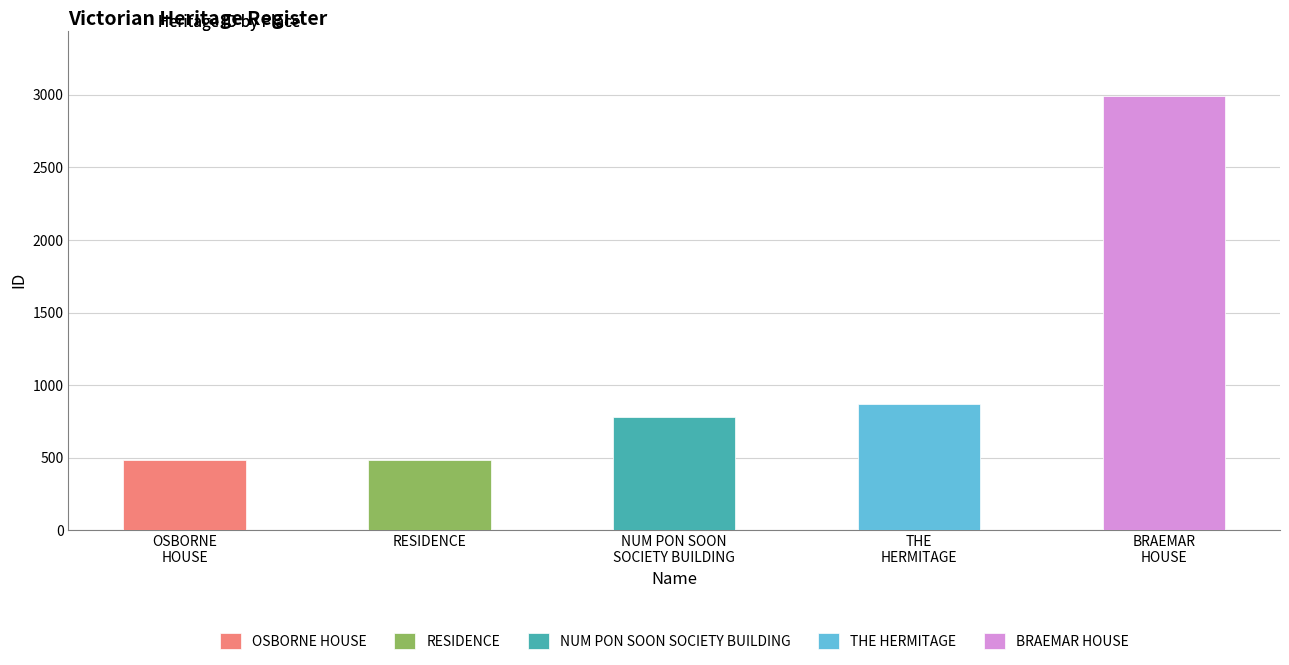

Where does the data first go above 780?

THE HERMITAGE